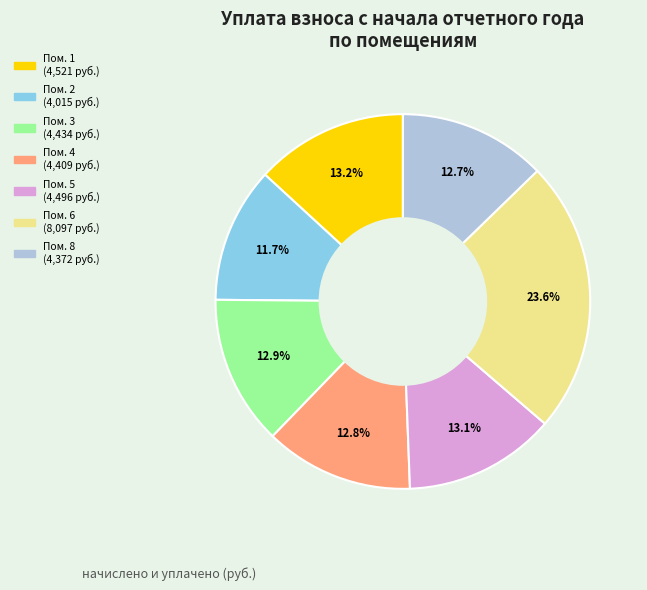

Is there any slice that represents more than half of the pie?

No